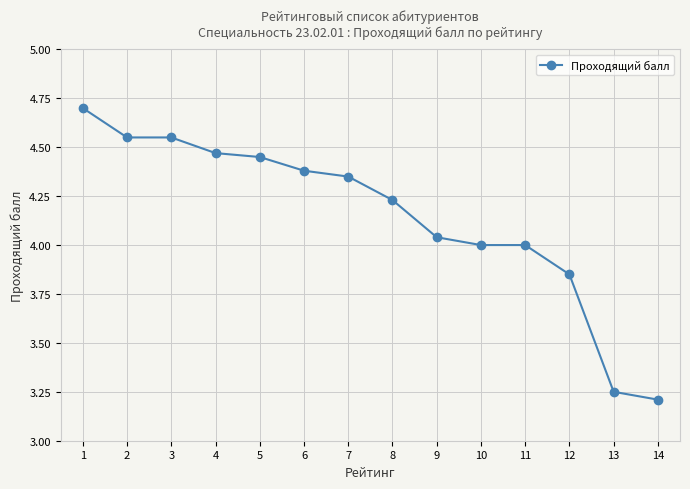

What is the ratio of the value at 10 to the value at 6?

0.9